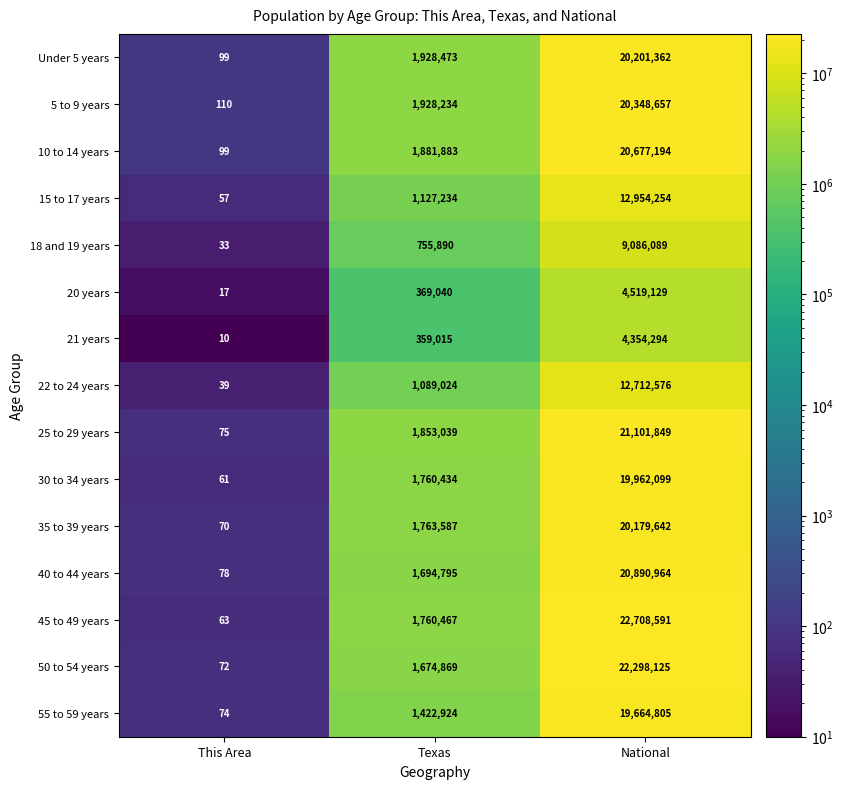

Rank the series by their maximum value, from highest to lowest.

45 to 49 years, 50 to 54 years, 25 to 29 years, 40 to 44 years, 10 to 14 years, 5 to 9 years, Under 5 years, 35 to 39 years, 30 to 34 years, 55 to 59 years, 15 to 17 years, 22 to 24 years, 18 and 19 years, 20 years, 21 years